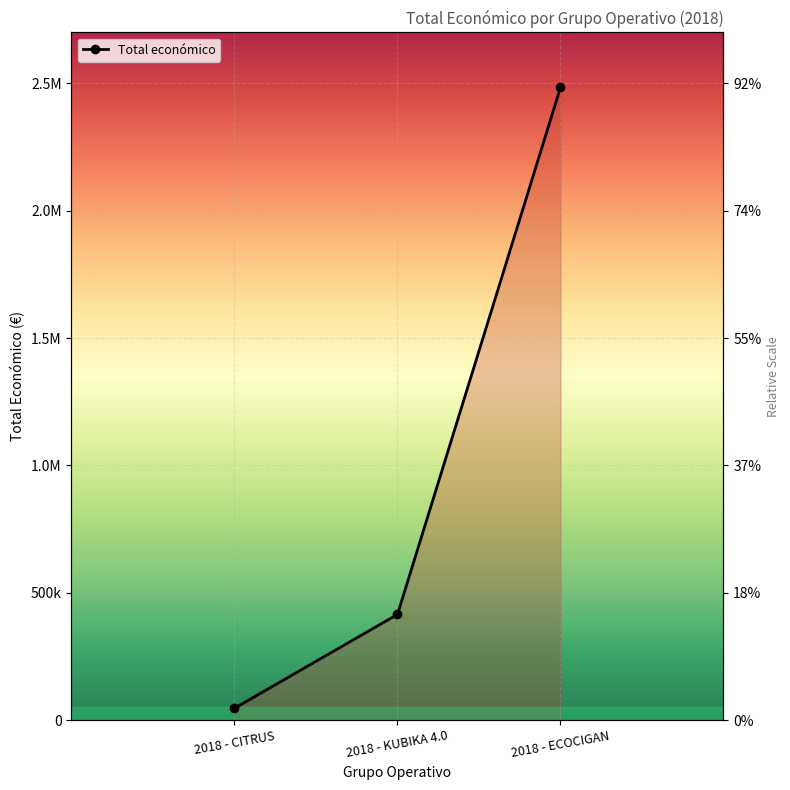

What is the ratio of the value at 2018 - CITRUS to the value at 2018 - KUBIKA 4.0?

0.1